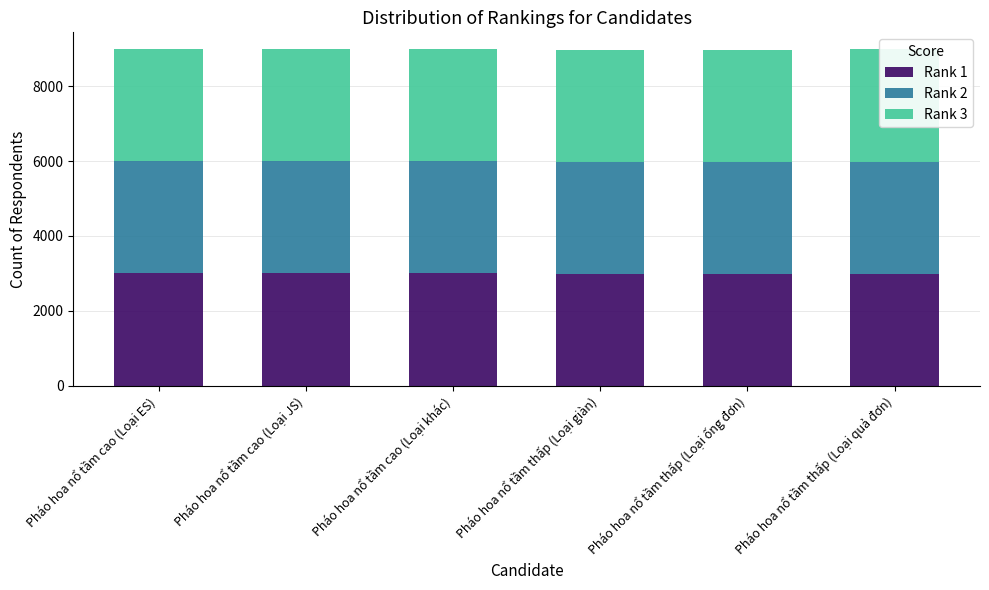

What is the total value across all series at Pháo hoa nổ tầm cao (Loại khác)?

8991